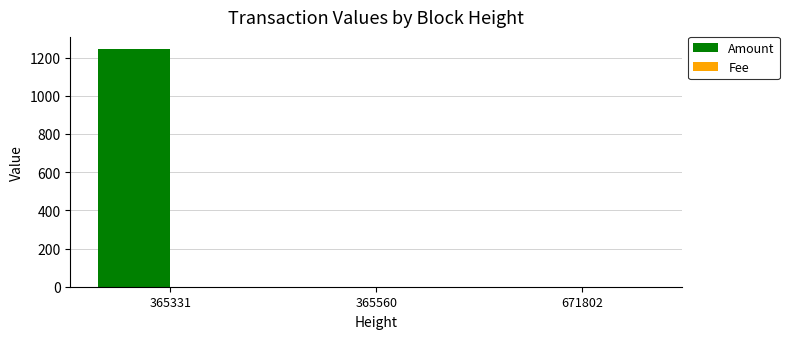

Which series has the largest total across all categories?

Amount